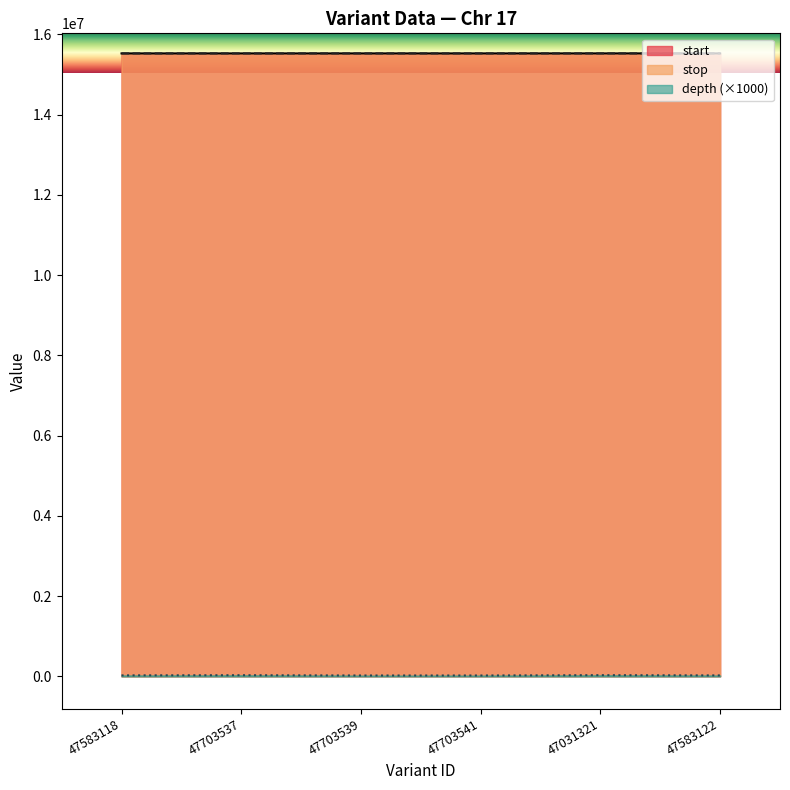

Which label corresponds to the largest value in the chart?

47583122